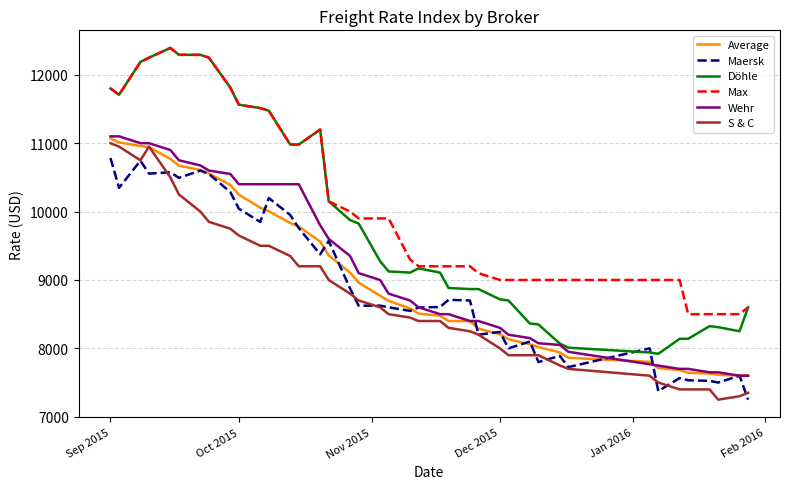

True or false: S & C and Döhle cross at least once.

False